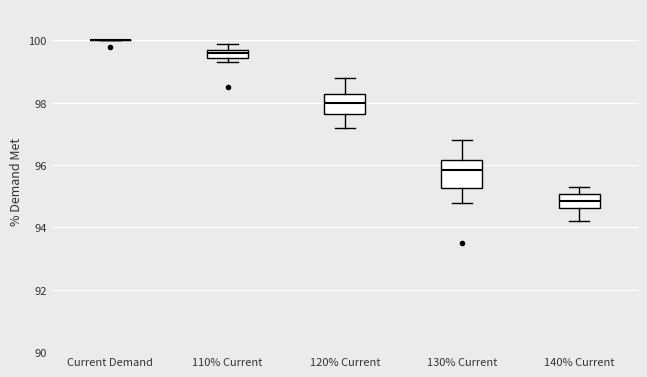

Comparing the boxes themselves (not the whiskers), which one is the tallest?

130% Current